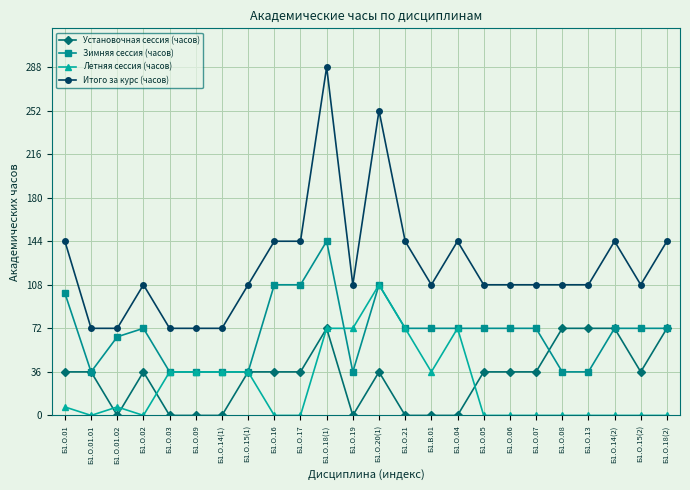

Read the Итого за курс (часов) value at Б1.О.18(2).

144